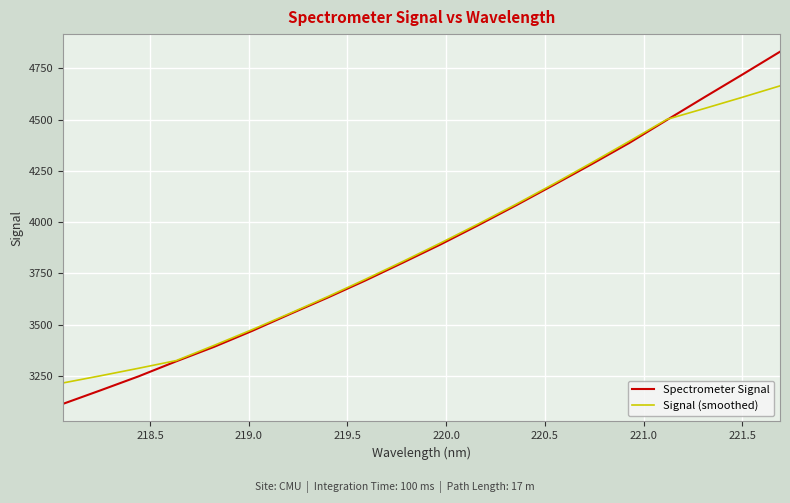

Which series has the largest range (max minus min)?

Spectrometer Signal